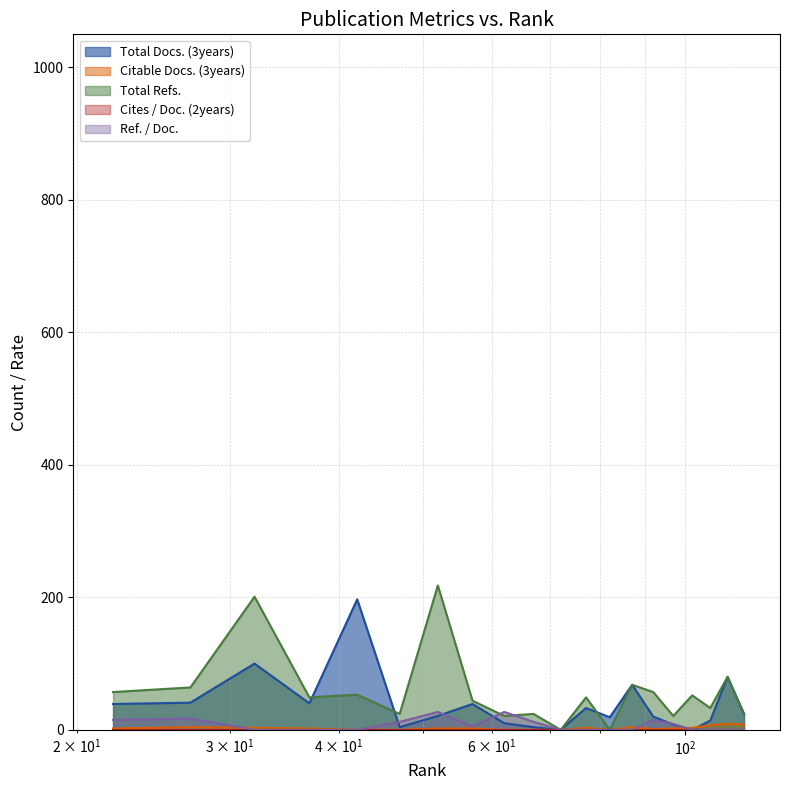

Reading right to left, list all the values displayed in this chart.

Total Docs. (3years): 24	80	14	0	8	20	68	19	33	0	4	10	39	21	4	197	40	100	41	39
Citable Docs. (3years): 8	9	7	3	2	1	4	0	3	0	0	0	2	2	0	0	2	3	4	2
Total Refs.: 24	80	33	52	21	57	68	0	49	0	24	21	44	218	24	53	49	201	64	57
Ref. / Doc.: 0	0	0	0	9	15	0	0	0	0	12	27	5	27	12	0	0	0	17	15